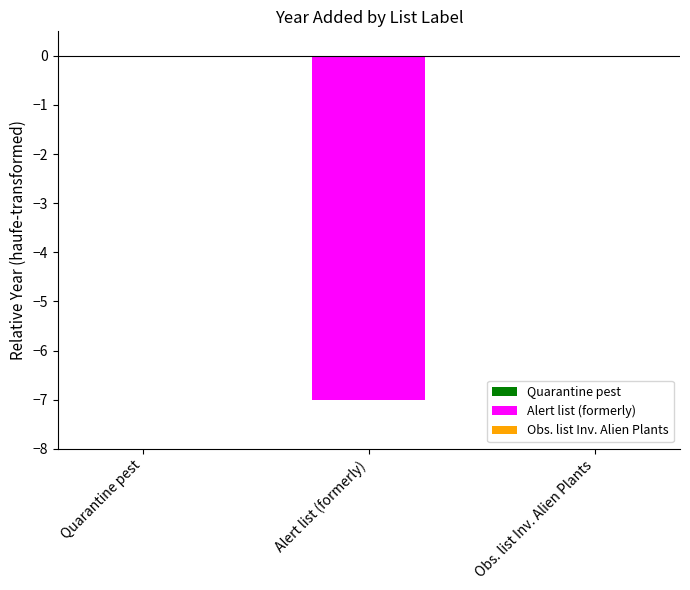

Reading right to left, what are all the values shown in this chart?

0	-7	0